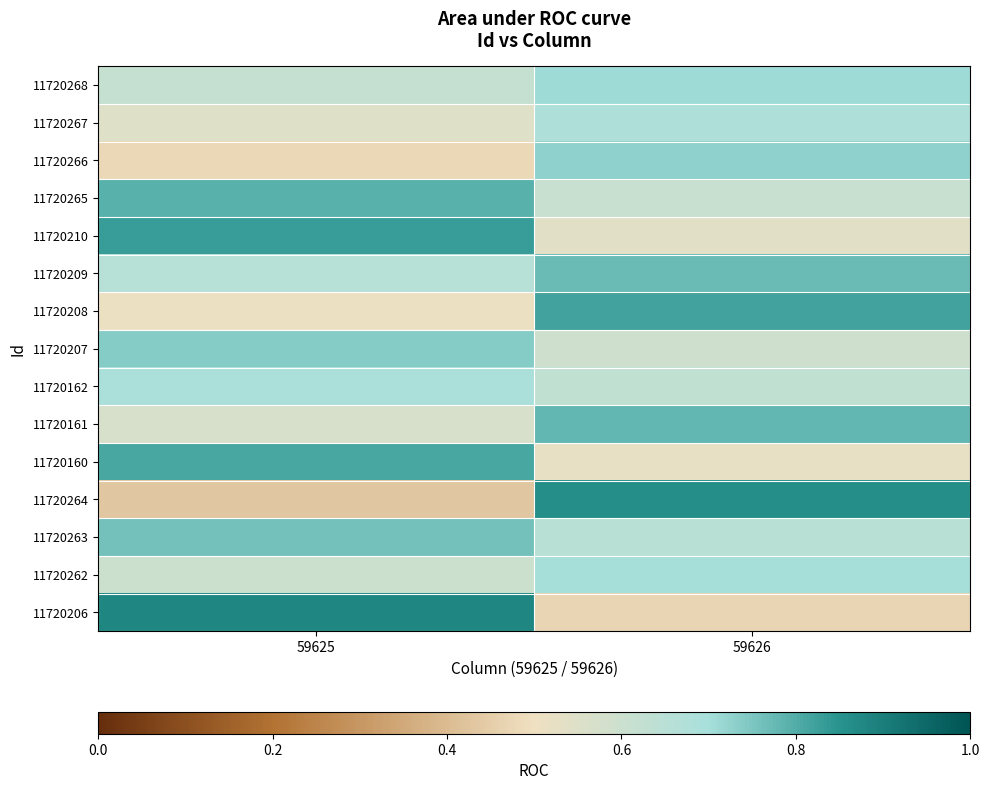

Reading left to right, list all the values displayed in this chart.

11720268: 59625=0.6	59626=0.7
11720267: 59625=0.6	59626=0.7
11720266: 59625=0.5	59626=0.7
11720265: 59625=0.8	59626=0.6
11720210: 59625=0.8	59626=0.5
11720209: 59625=0.7	59626=0.8
11720208: 59625=0.5	59626=0.8
11720207: 59625=0.7	59626=0.6
11720162: 59625=0.7	59626=0.6
11720161: 59625=0.6	59626=0.8
11720160: 59625=0.8	59626=0.5
11720264: 59625=0.4	59626=0.9
11720263: 59625=0.8	59626=0.7
11720262: 59625=0.6	59626=0.7
11720206: 59625=0.9	59626=0.5